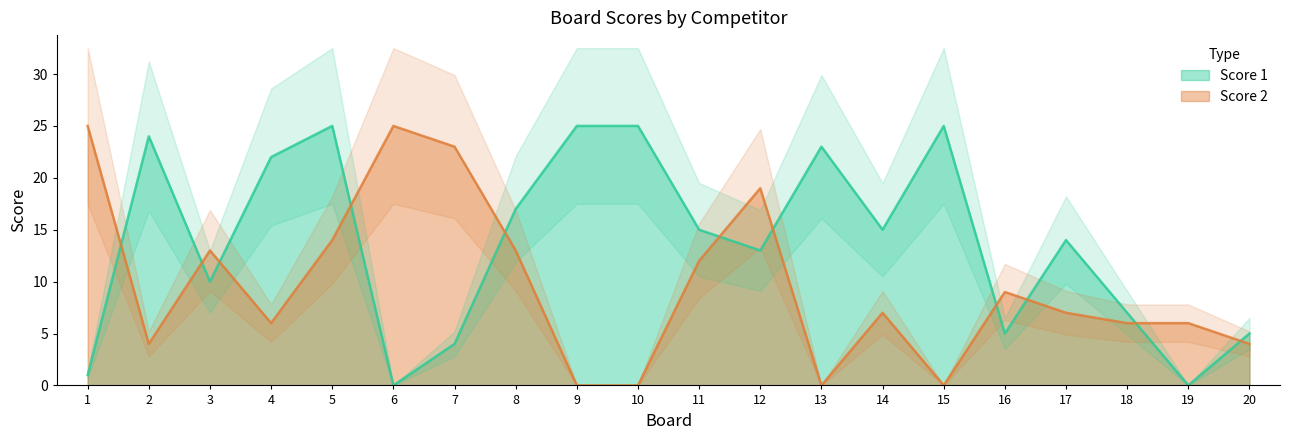

Which series ends up on top after the final intersection of Score 2 and Score 1?

Score 1